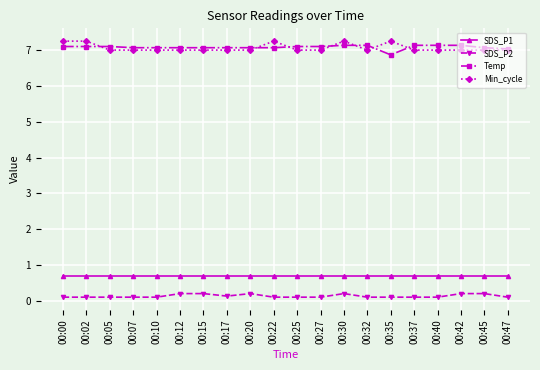

The SDS_P1 series shows 0.4 at 00:07. True or false?

False